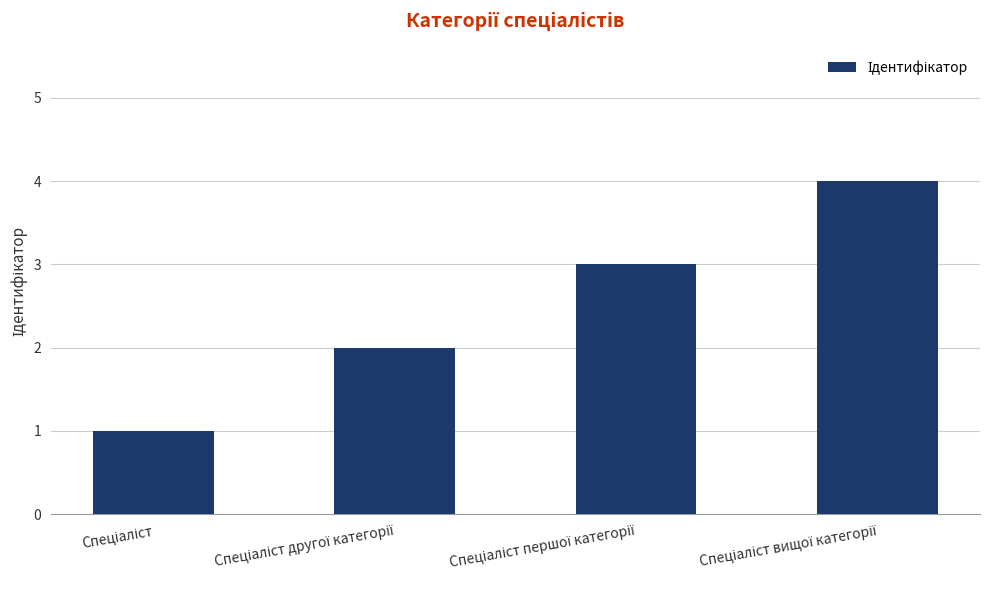

What is the greatest value displayed?

4